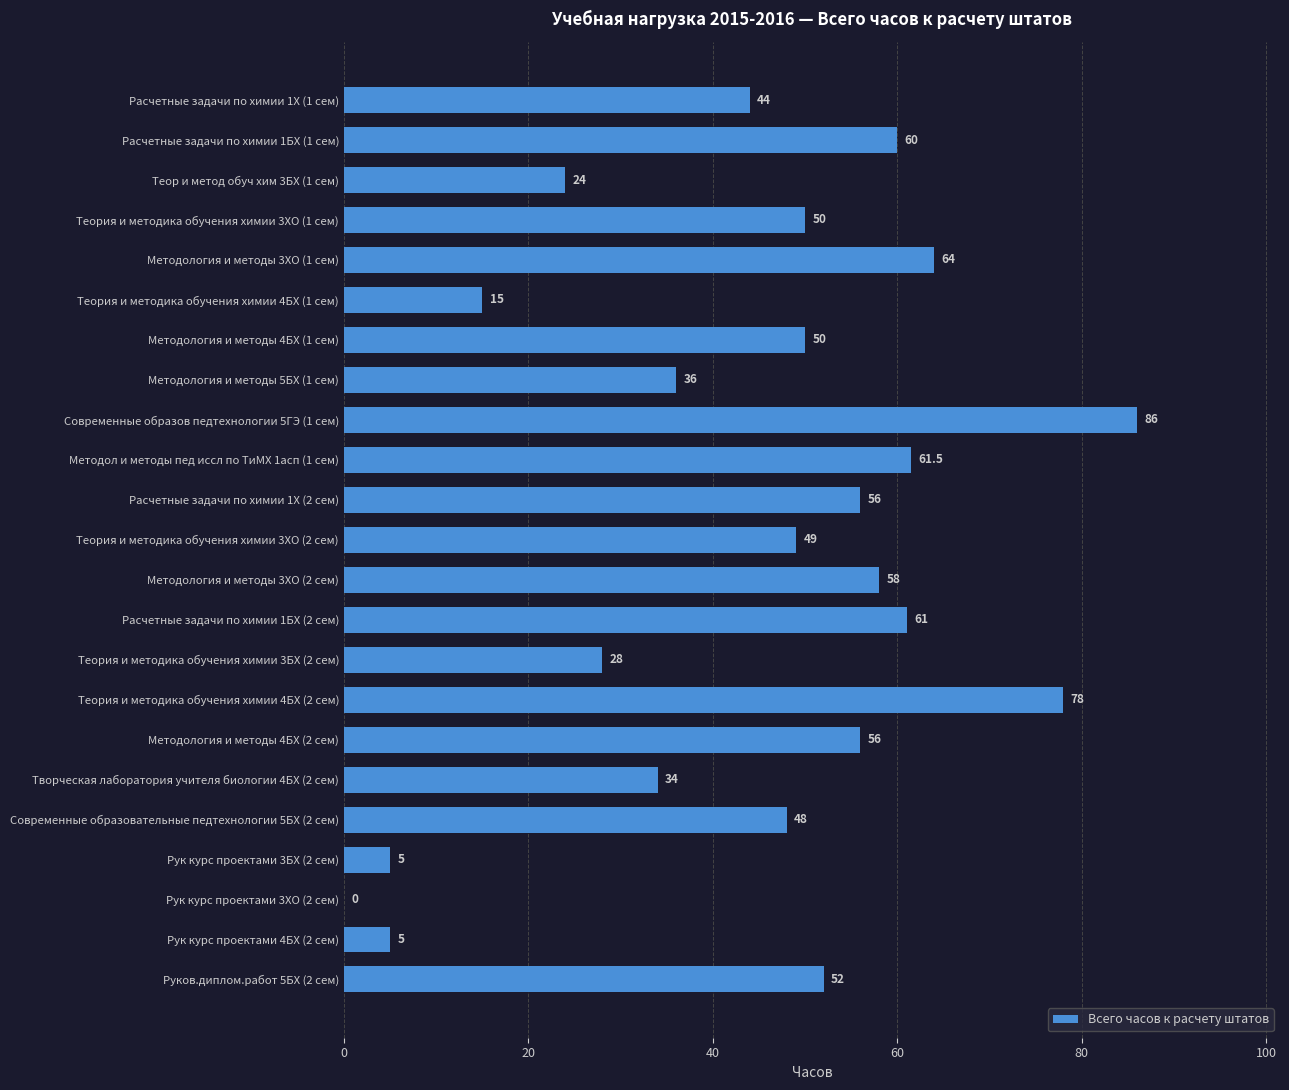

Which label corresponds to the largest value in the chart?

Современные образов педтехнологии 5ГЭ (1 сем)